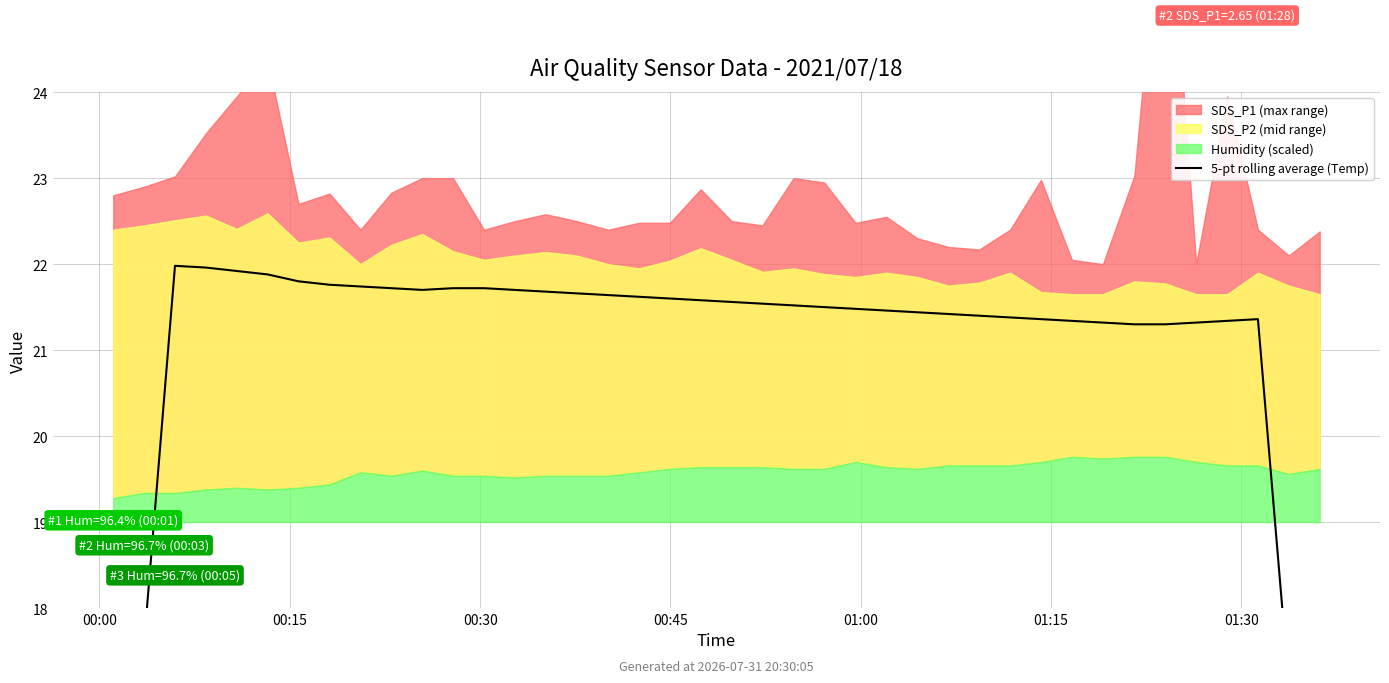

Read the value at 7.

21.8